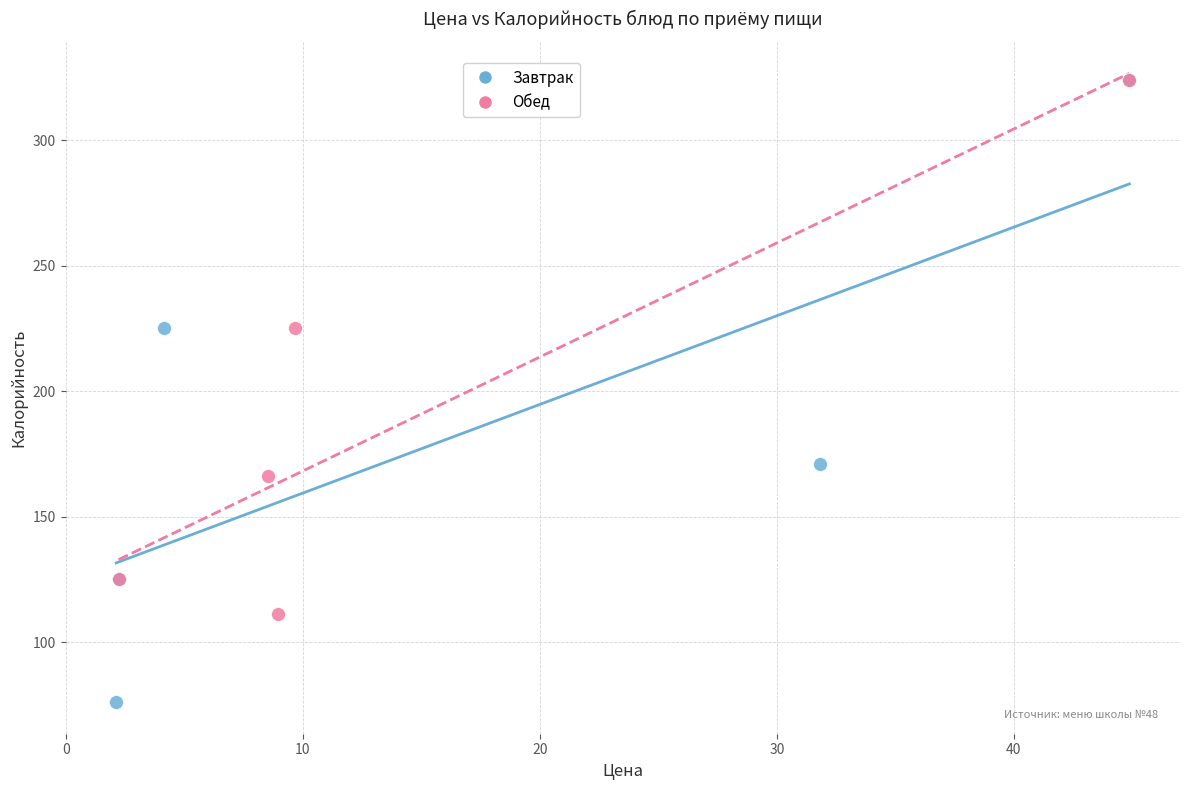

Which series has the largest Y range (max minus min)?

Завтрак